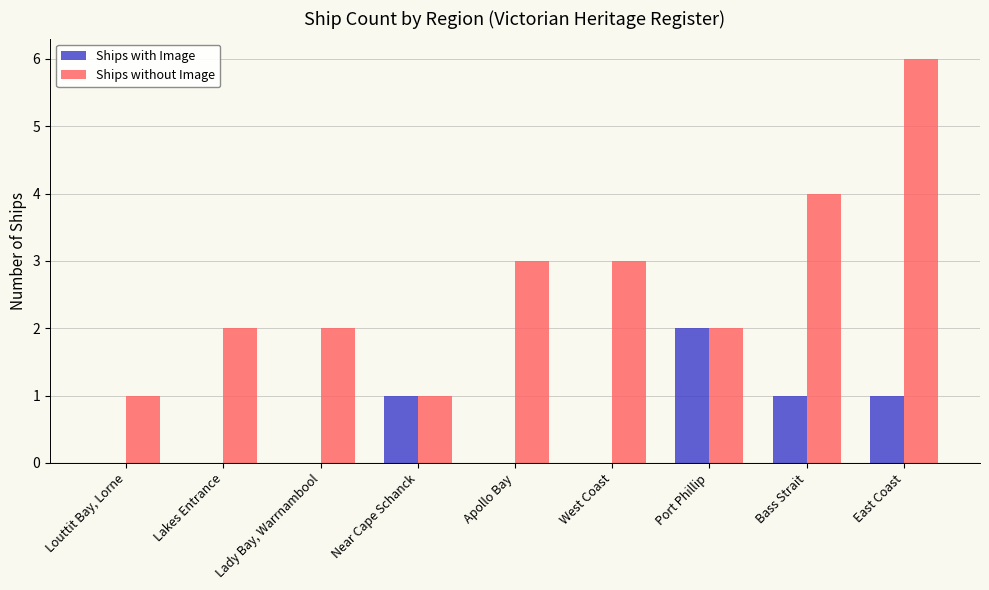

Which series has the largest total across all categories?

Ships without Image